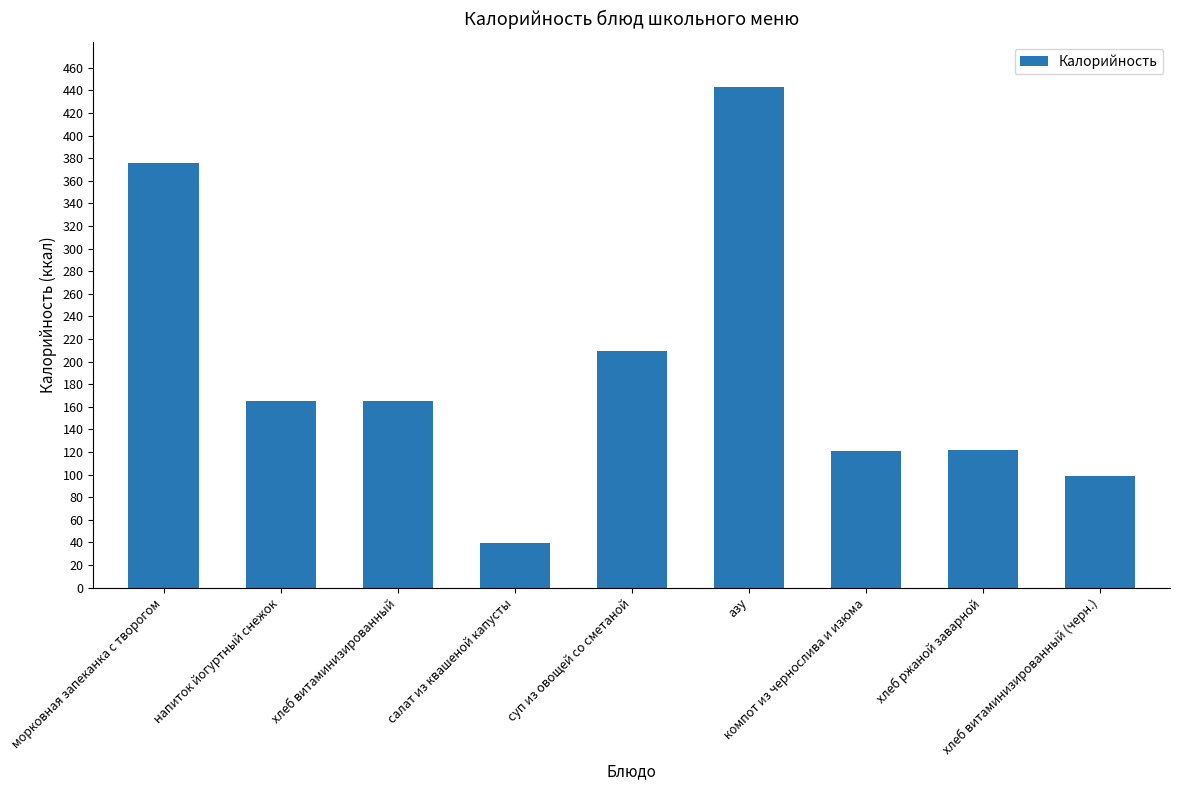

Which label corresponds to the largest value in the chart?

азу